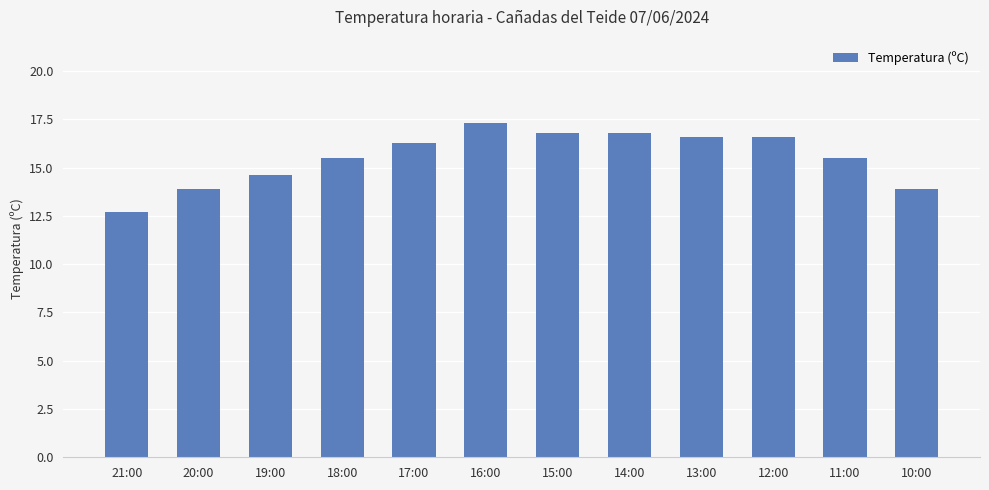

Which label corresponds to the smallest value in the chart?

21:00